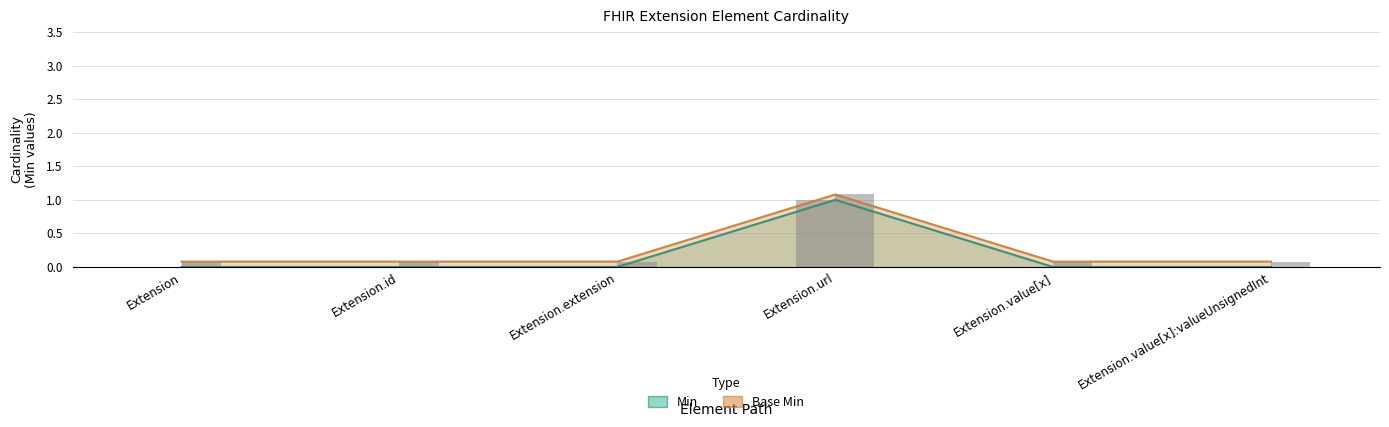

What is the label of the 1st bar from the right?

Extension.value[x]:valueUnsignedInt